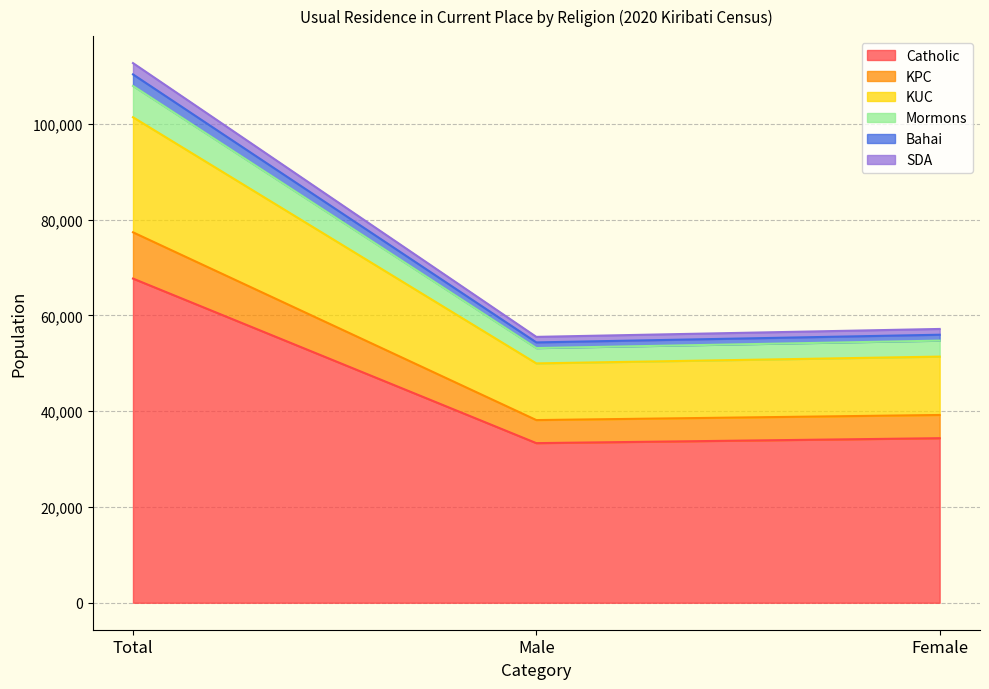

What is the maximum value shown in the chart?

67675